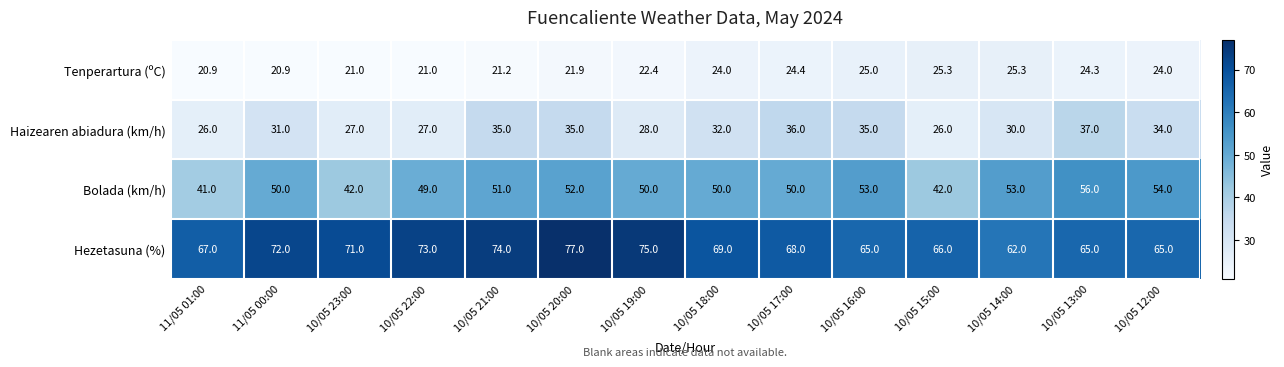

What is the maximum value shown in the chart?

77.0